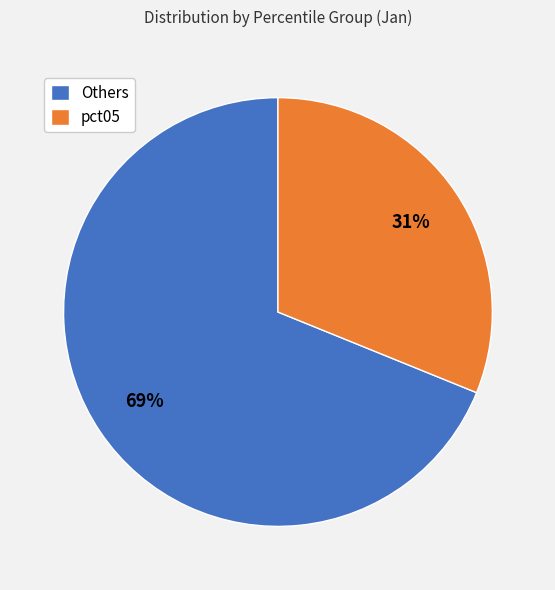

Which category has the smallest portion of the pie?

pct05